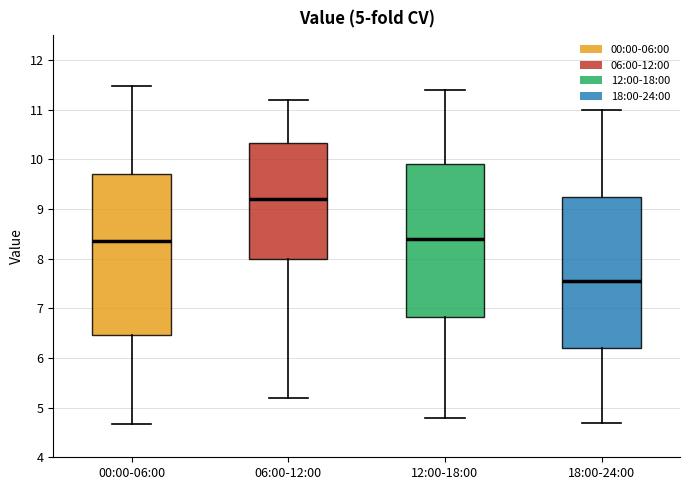

Which box is the tallest, from its lower edge to its upper edge?

00:00-06:00